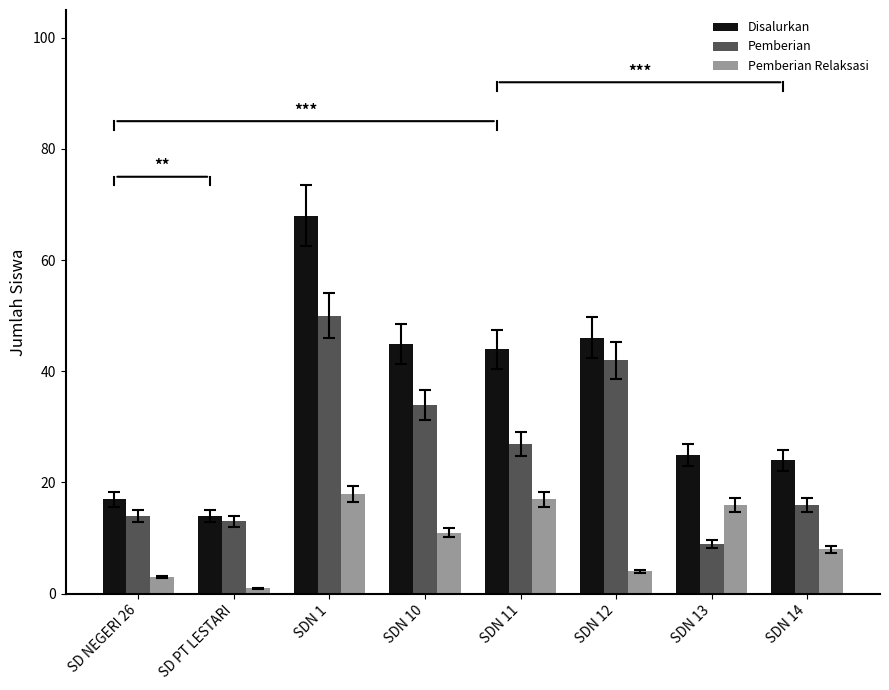

What is the difference between the highest and lowest values at SD NEGERI 26?

14